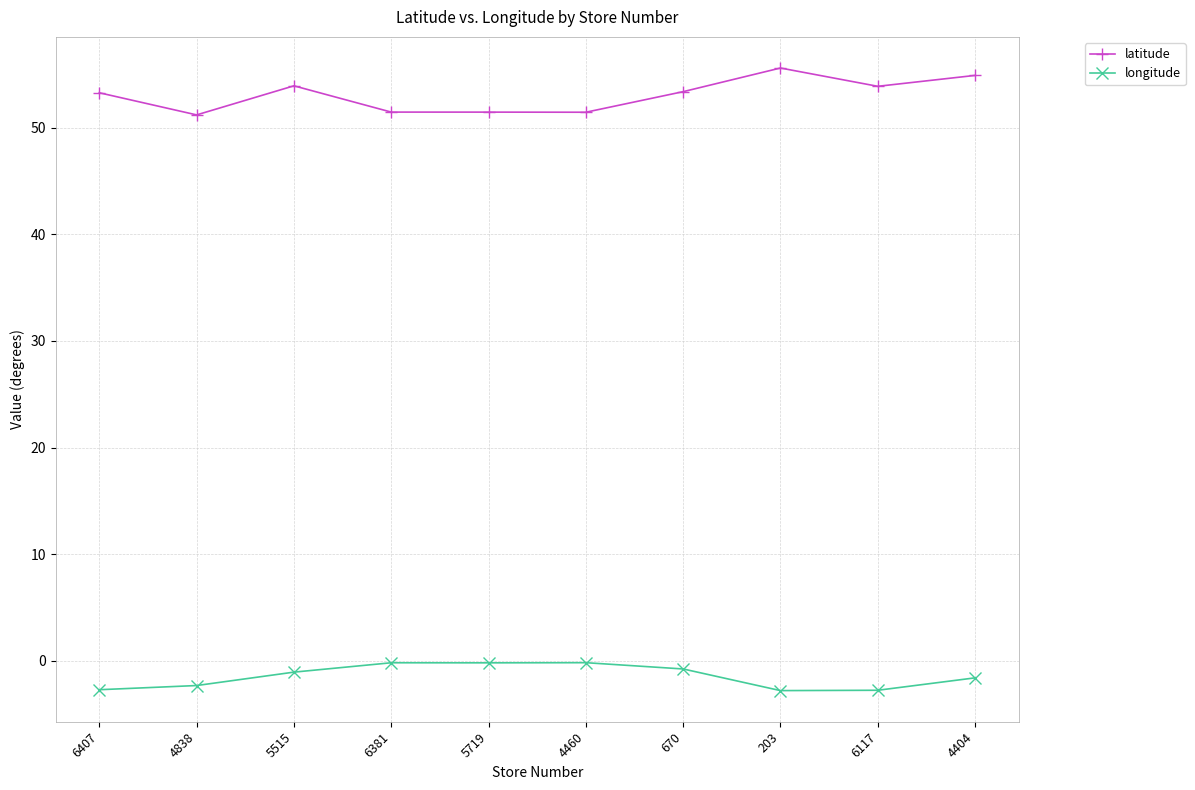

What is the label of the 5th point from the left?

5719